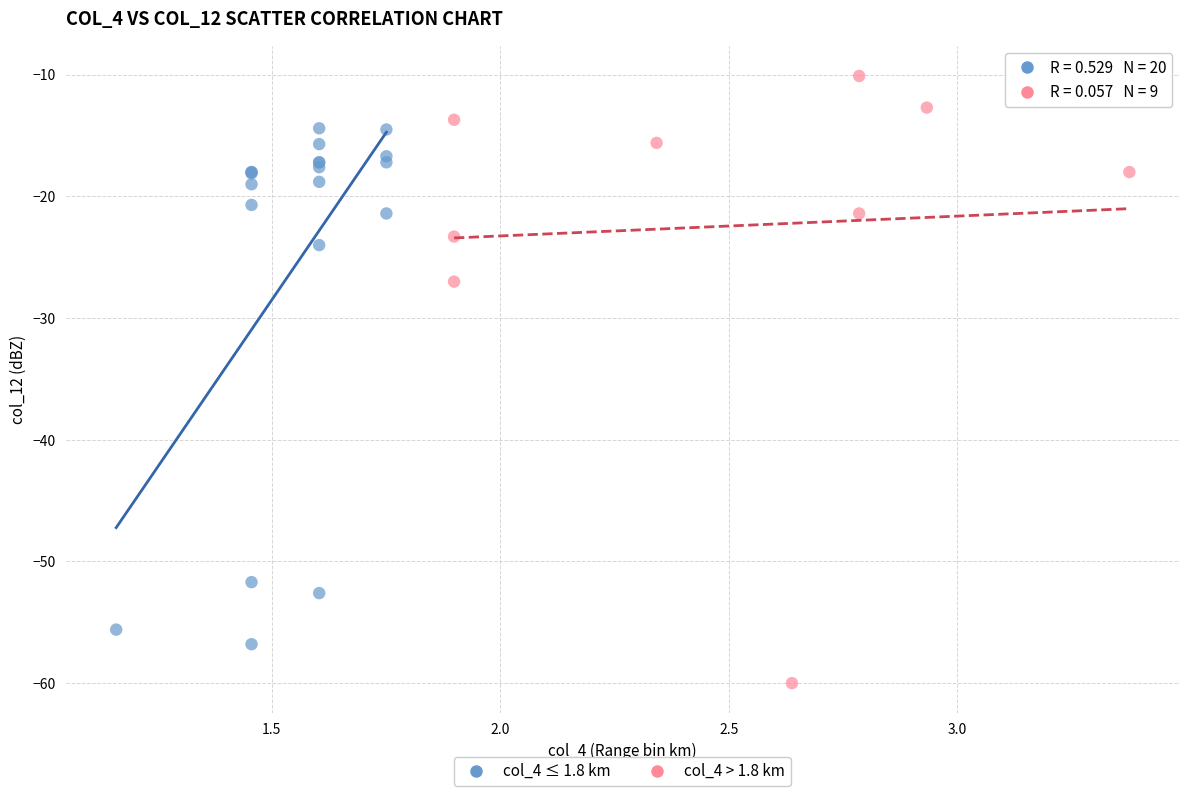

Which series reaches the minimum Y coordinate?

col_4 > 1.8 km